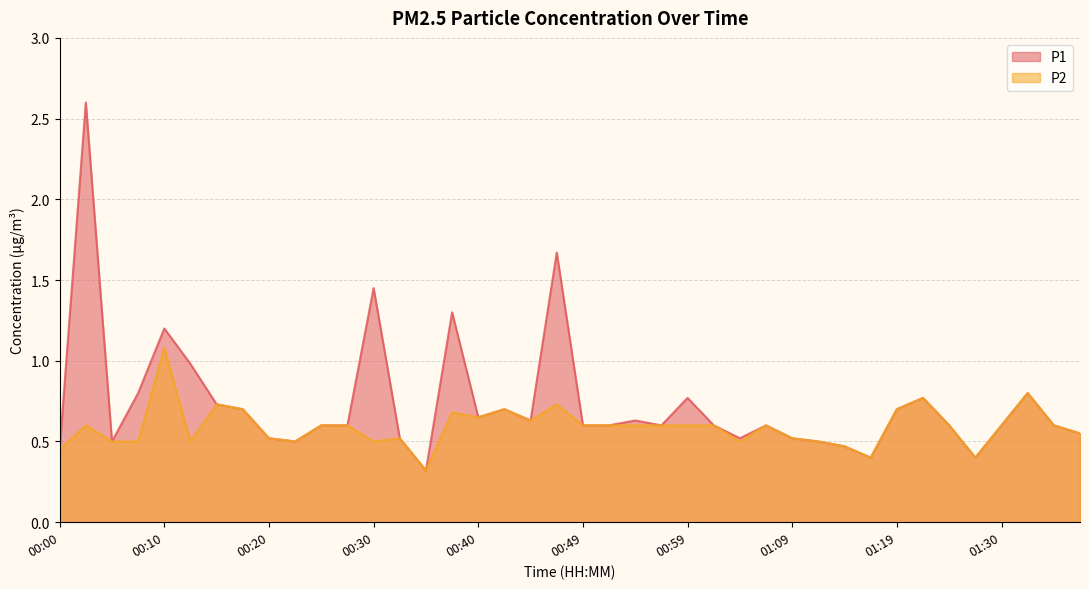

Reading left to right, extract all data points from this chart.

P1: 00:00=0.5	00:03=2.6	00:05=0.5	00:08=0.8	00:10=1.2	00:13=1.0	00:15=0.7	00:18=0.7	00:20=0.5	00:22=0.5	00:25=0.6	00:27=0.6	00:30=1.4	00:32=0.5	00:35=0.3	00:37=1.3	00:40=0.7	00:42=0.7	00:45=0.6	00:47=1.7	00:49=0.6	00:52=0.6	00:54=0.6	00:57=0.6	00:59=0.8	01:02=0.6	01:04=0.5	01:07=0.6	01:09=0.5	01:12=0.5	01:14=0.5	01:17=0.4	01:19=0.7	01:22=0.8	01:25=0.6	01:27=0.4	01:30=0.6	01:33=0.8	01:35=0.6	01:37=0.6
P2: 00:00=0.5	00:03=0.6	00:05=0.5	00:08=0.5	00:10=1.1	00:13=0.5	00:15=0.7	00:18=0.7	00:20=0.5	00:22=0.5	00:25=0.6	00:27=0.6	00:30=0.5	00:32=0.5	00:35=0.3	00:37=0.7	00:40=0.7	00:42=0.7	00:45=0.6	00:47=0.7	00:49=0.6	00:52=0.6	00:54=0.6	00:57=0.6	00:59=0.6	01:02=0.6	01:04=0.5	01:07=0.6	01:09=0.5	01:12=0.5	01:14=0.5	01:17=0.4	01:19=0.7	01:22=0.8	01:25=0.6	01:27=0.4	01:30=0.6	01:33=0.8	01:35=0.6	01:37=0.6